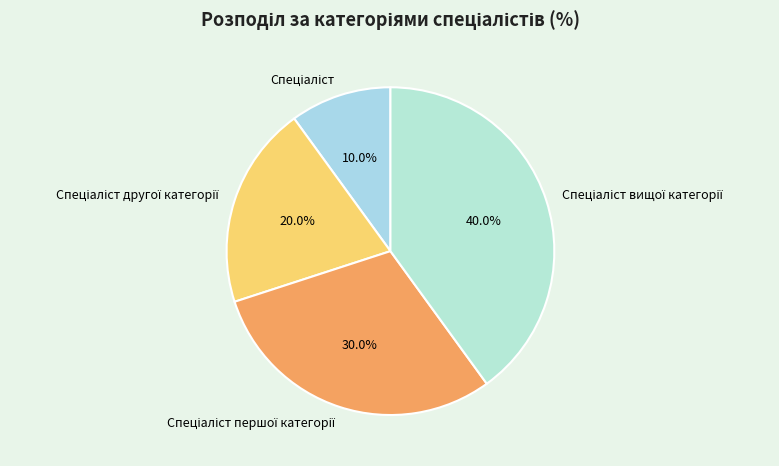

To the nearest percent, what is the average slice percentage?

25%